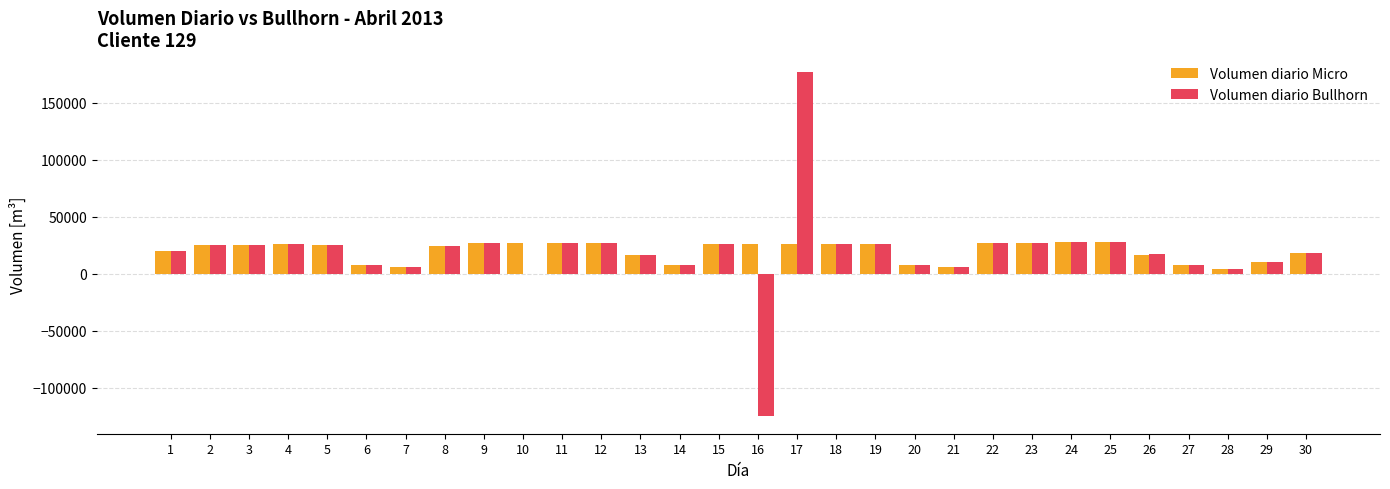

How many groups of bars are there?

30